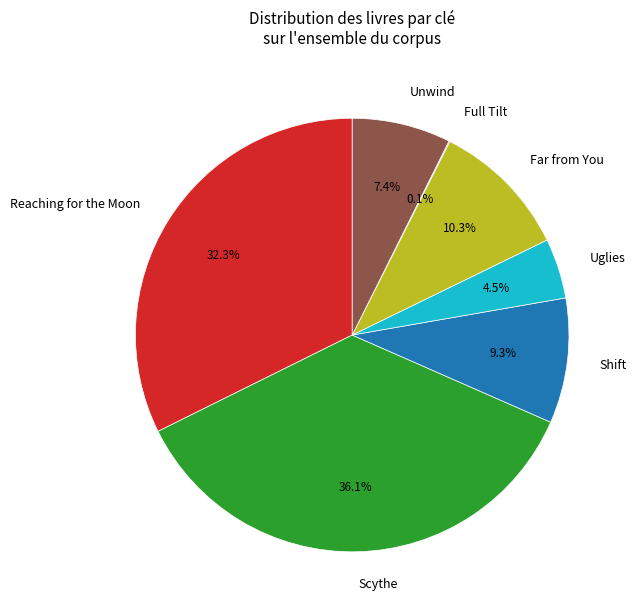

What percentage is the Far from You slice, to the nearest percent?

10%